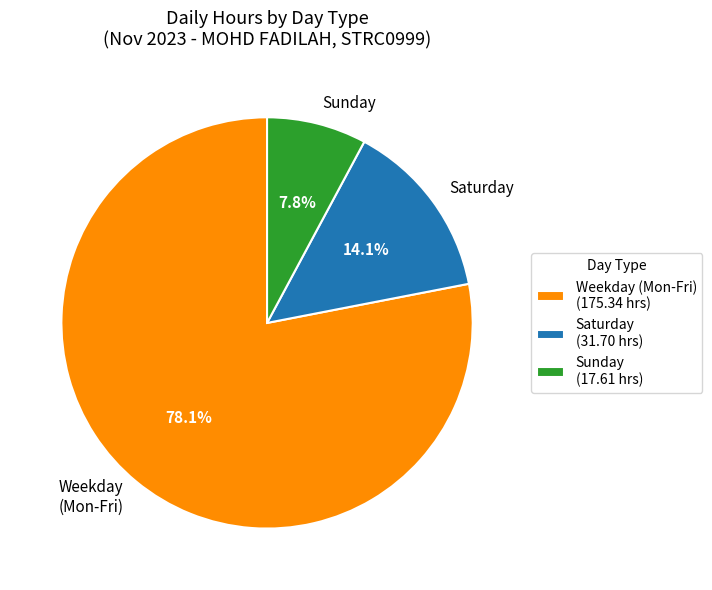

Count the number of slices in the pie.

3